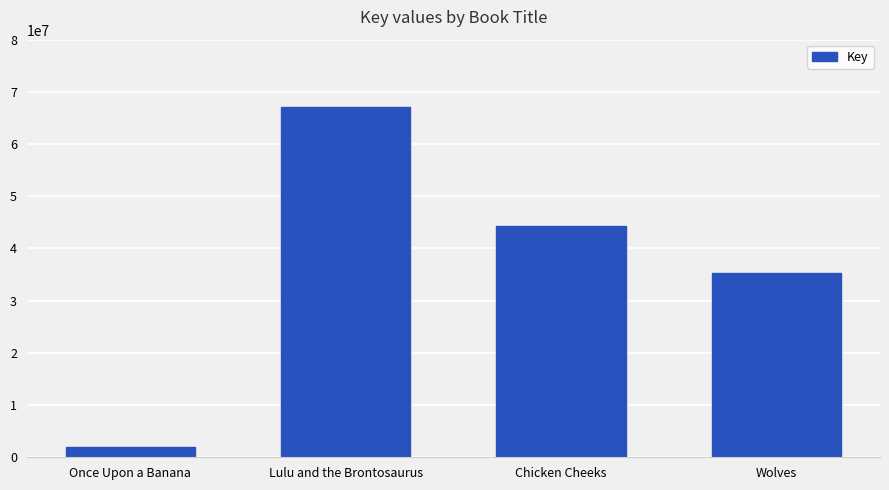

What is the label of the 3rd bar from the left?

Chicken Cheeks